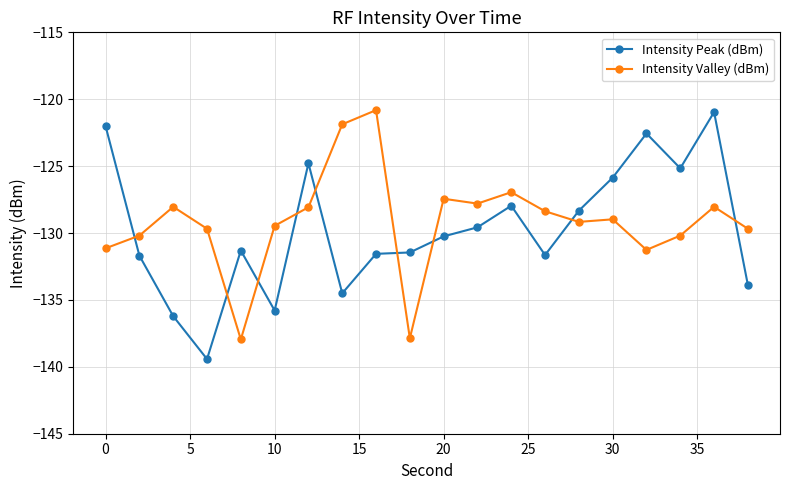

What is the minimum value shown in the chart?

-139.4